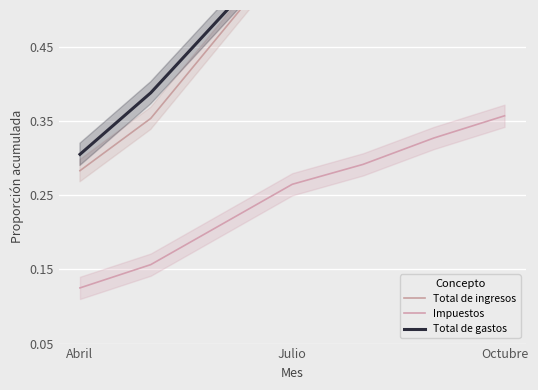

What is the difference between the second highest and minimum values in the Impuestos series?

0.2